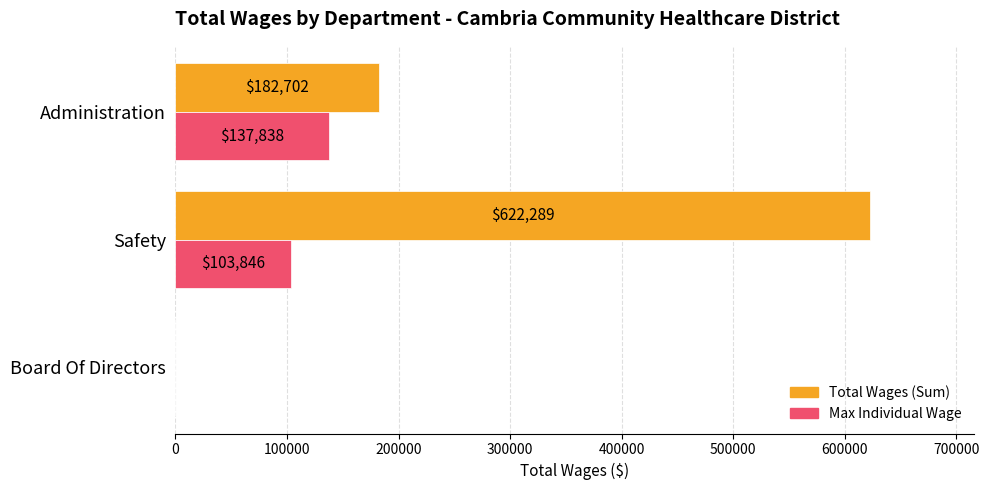

At which category does the chart reach its peak across all series?

Safety